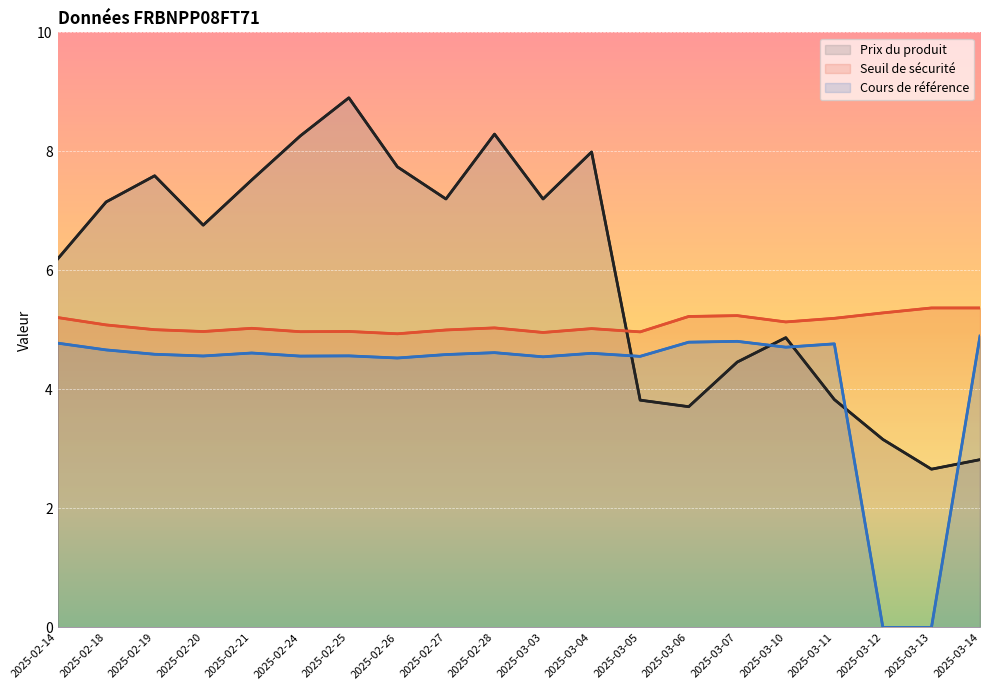

How many lines are shown in the chart?

3